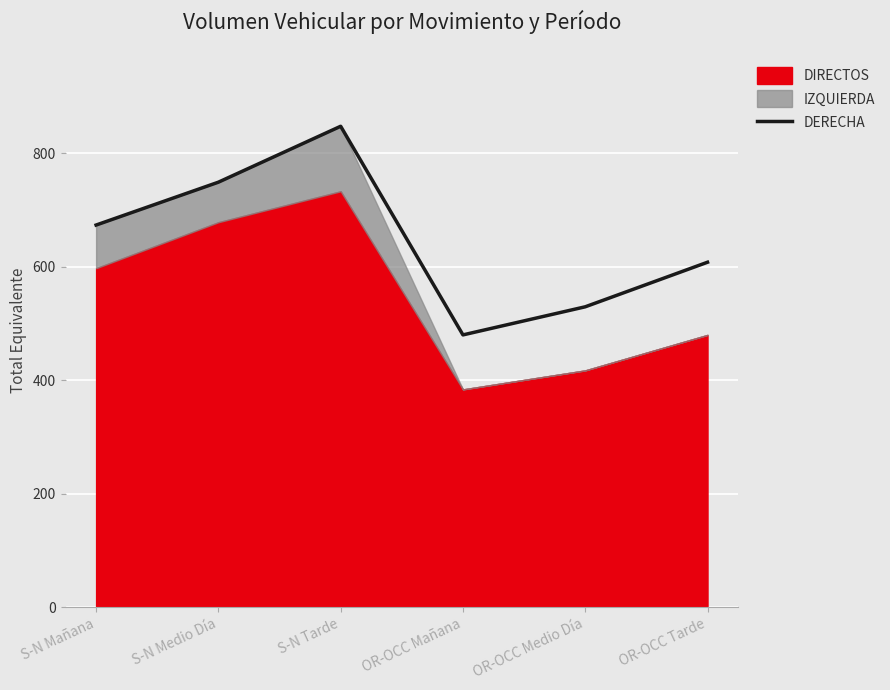

What is the greatest value displayed?

847.5